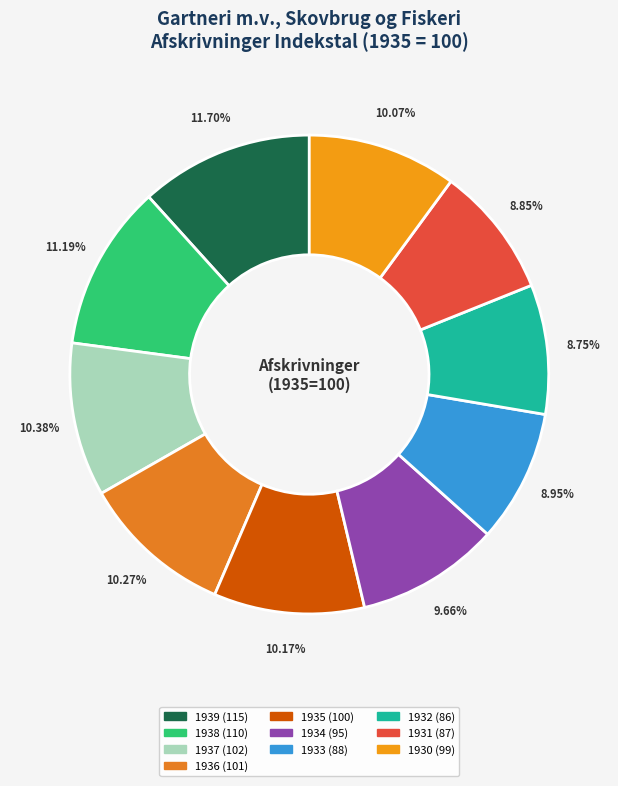

Which slice is the largest?

1939